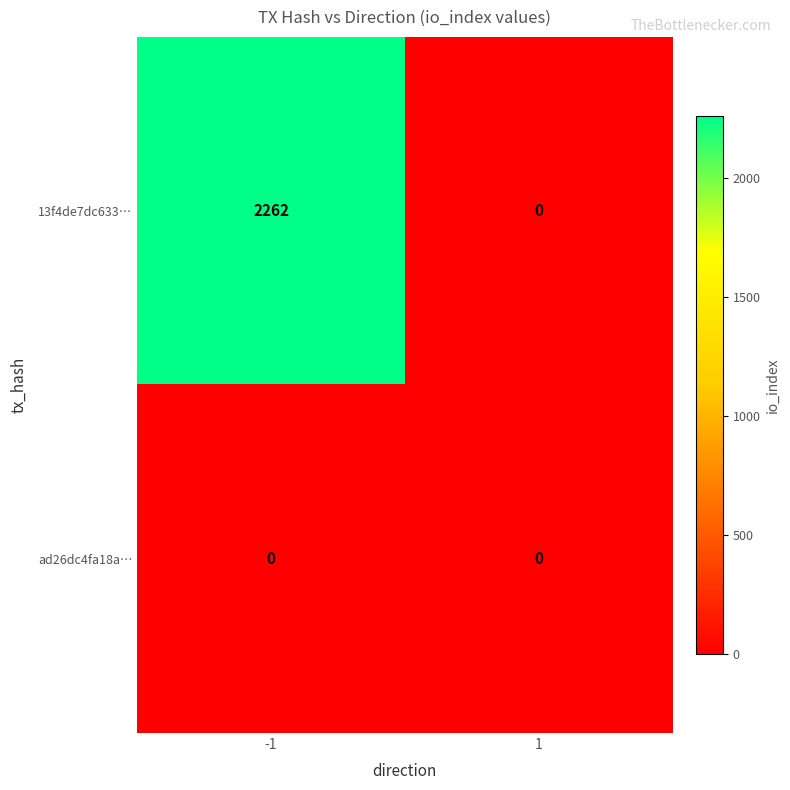

True or false: 13f4de7dc633… has a value of -793 at 1.

False